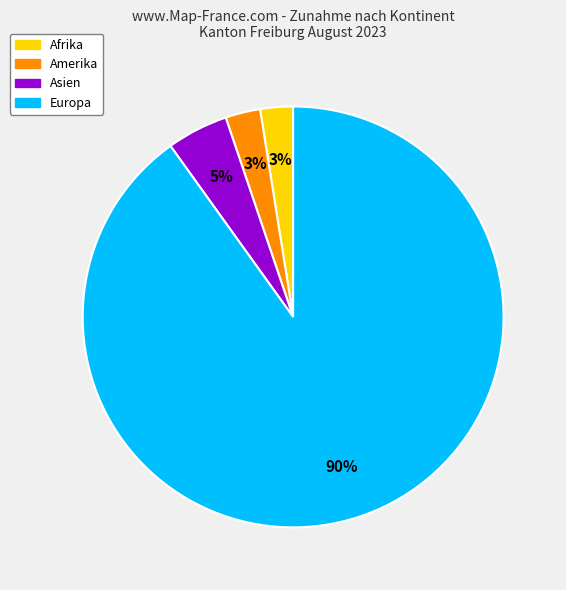

To the nearest percent, what is the average slice percentage?

25%